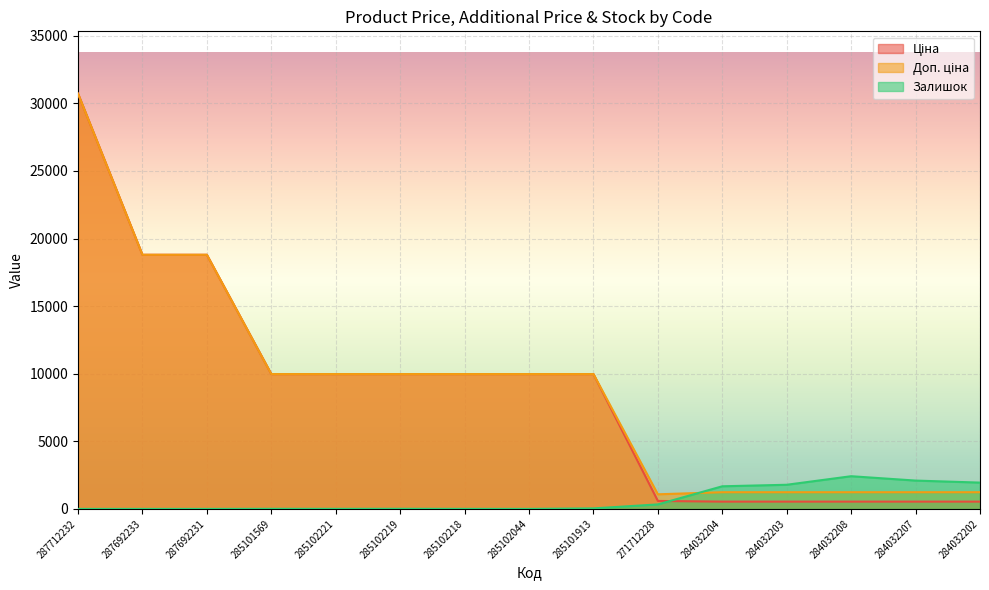

What is the highest value of the Ціна series?

30717.1